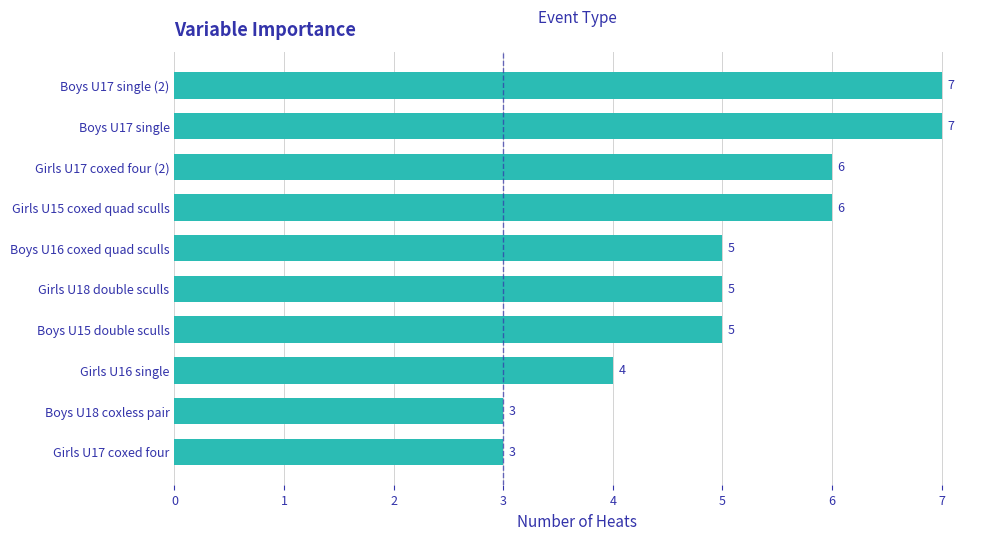

Reading bottom to top, what are all the values shown in this chart?

Girls U17 coxed four=3	Boys U18 coxless pair=3	Girls U16 single=4	Boys U15 double sculls=5	Girls U18 double sculls=5	Boys U16 coxed quad sculls=5	Girls U15 coxed quad sculls=6	Girls U17 coxed four (2)=6	Boys U17 single=7	Boys U17 single (2)=7